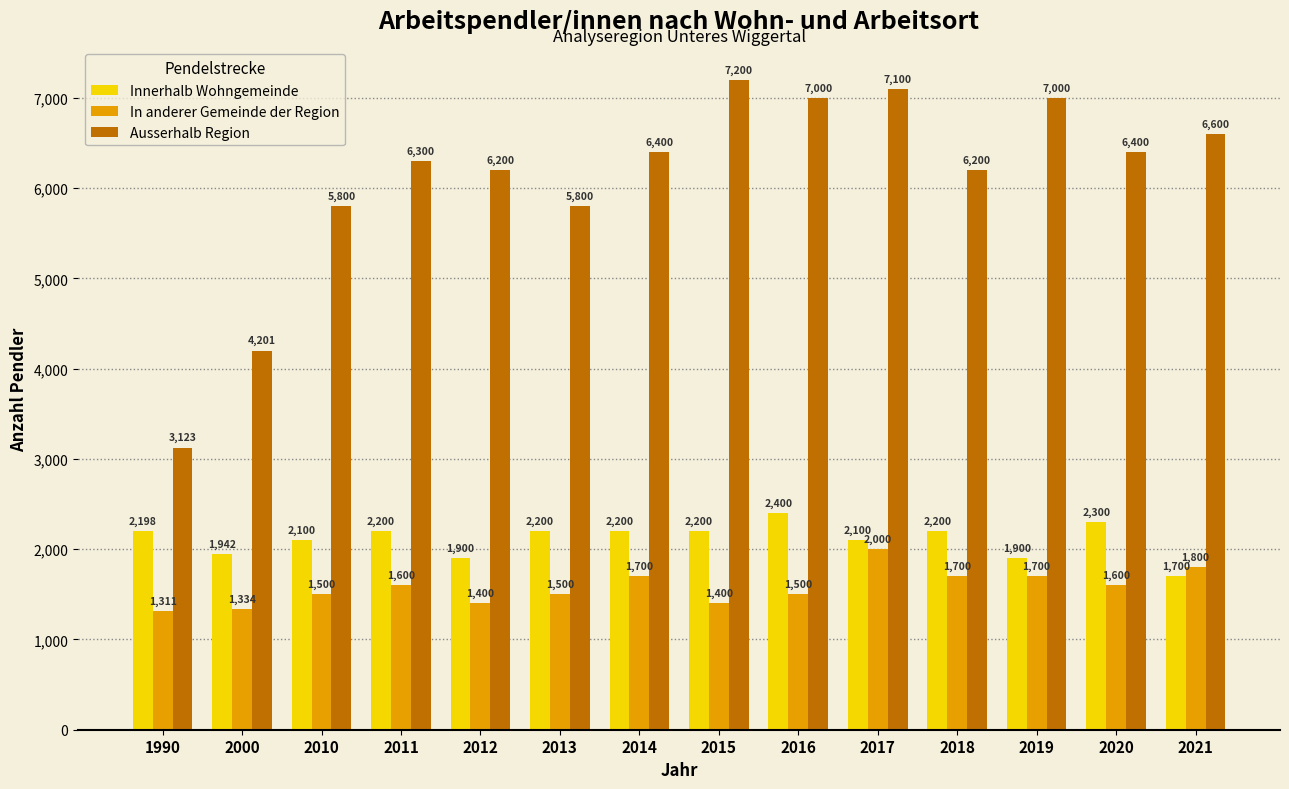

What is the spread (max minus min) of values at 1990?

1812